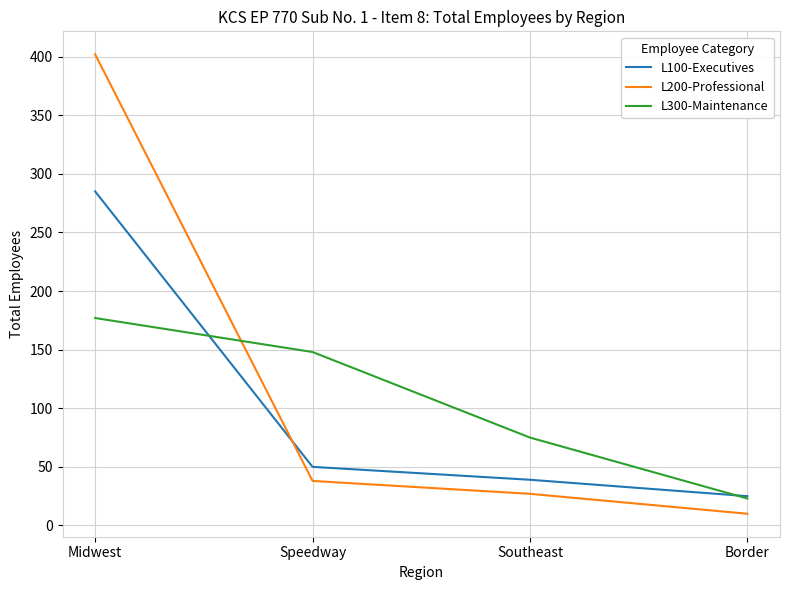

True or false: L200-Professional has more than 1 points higher than both neighbors.

False